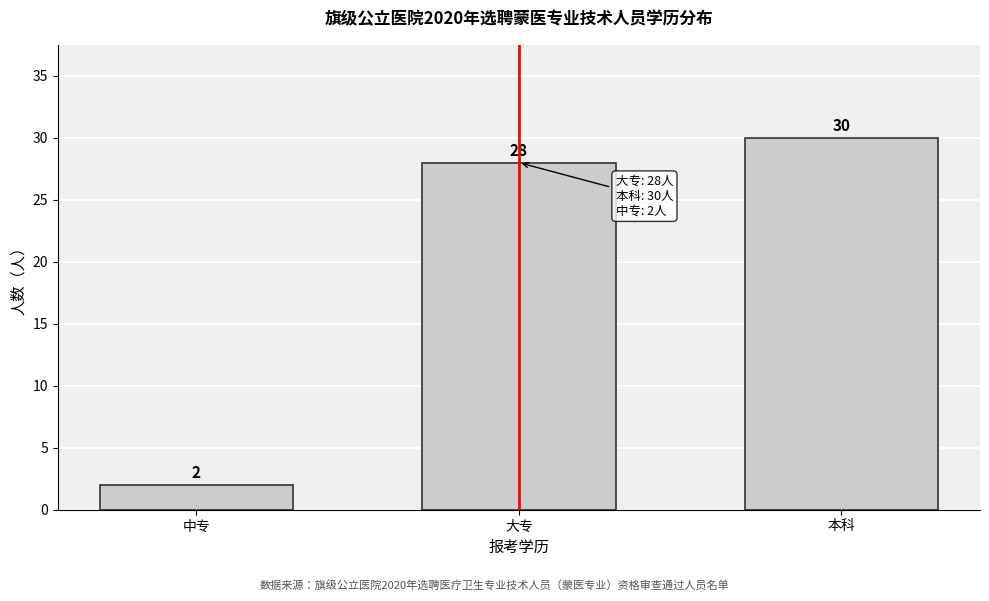

Reading right to left, extract all data points from this chart.

30	28	2